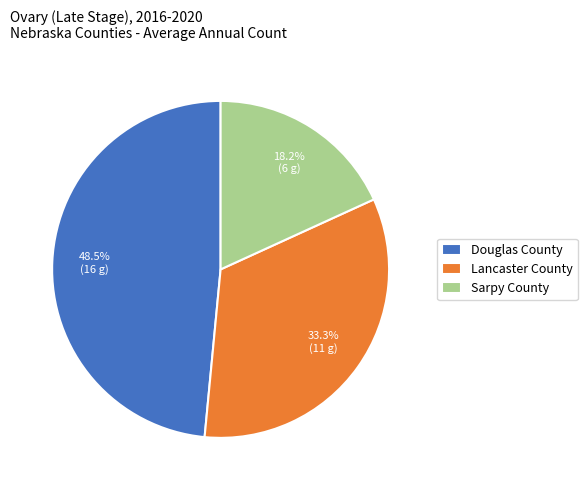

Which has a higher value, Douglas County or Lancaster County?

Douglas County